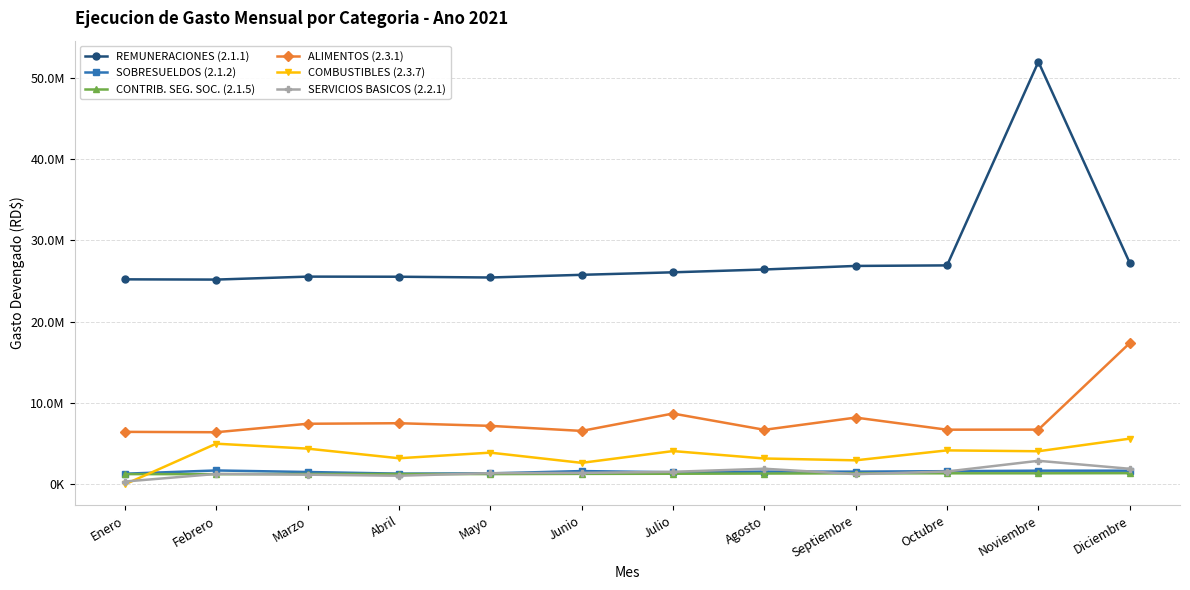

True or false: REMUNERACIONES (2.1.1) has more than 1 interior local peaks.

True